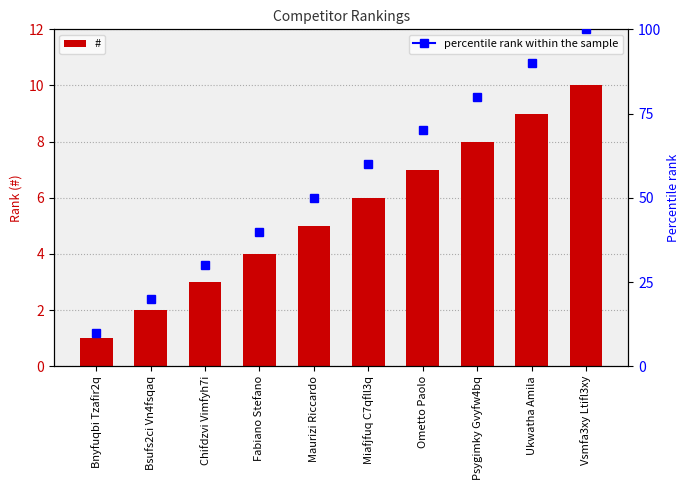

What is the value of the 7th bar from the left?

7